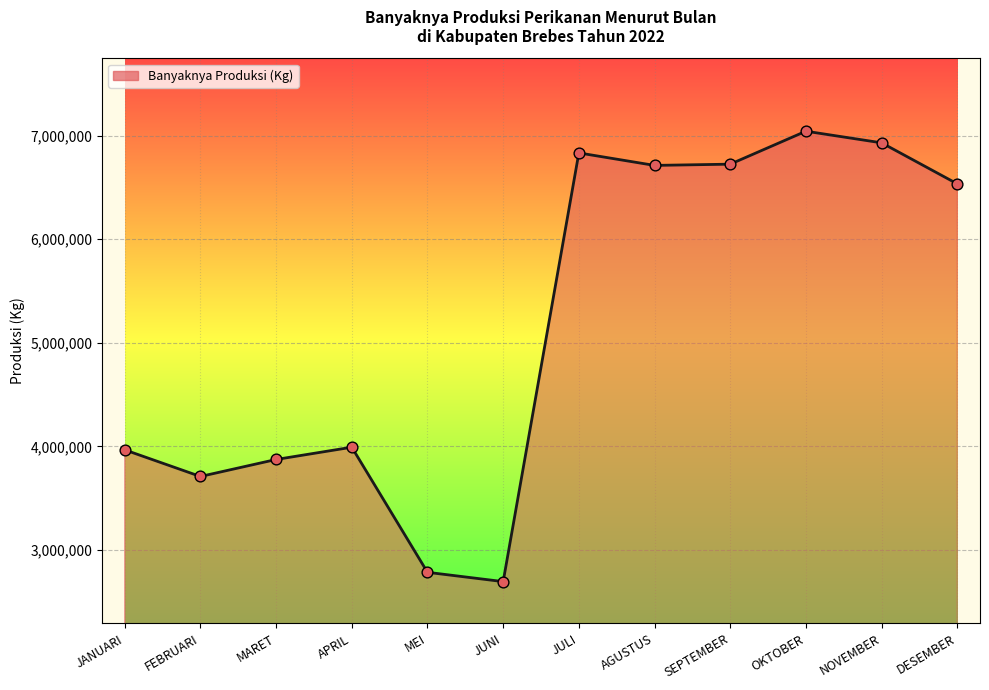

What is the change in value from JANUARI to MEI?

-1182428